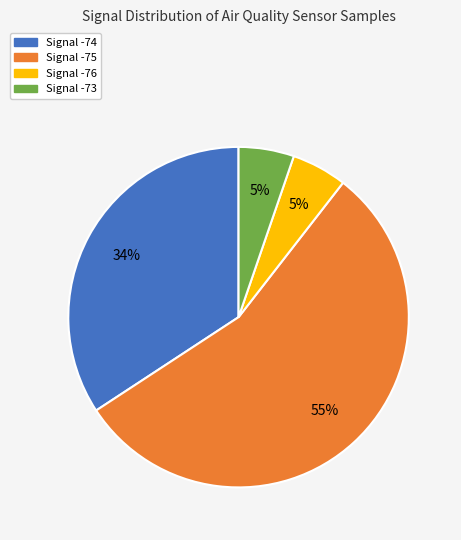

To the nearest percent, what percentage of the pie is Signal -74?

34%